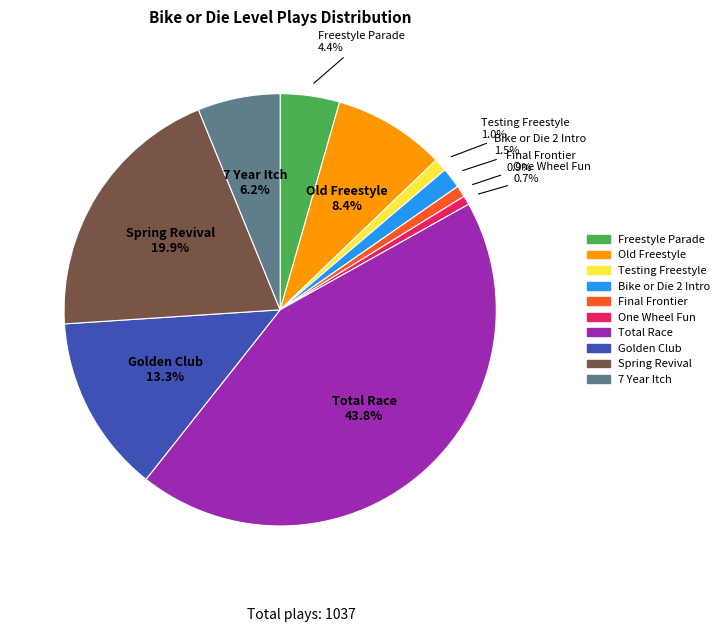

Do Old Freestyle and Freestyle Parade together represent more than half of the pie?

No